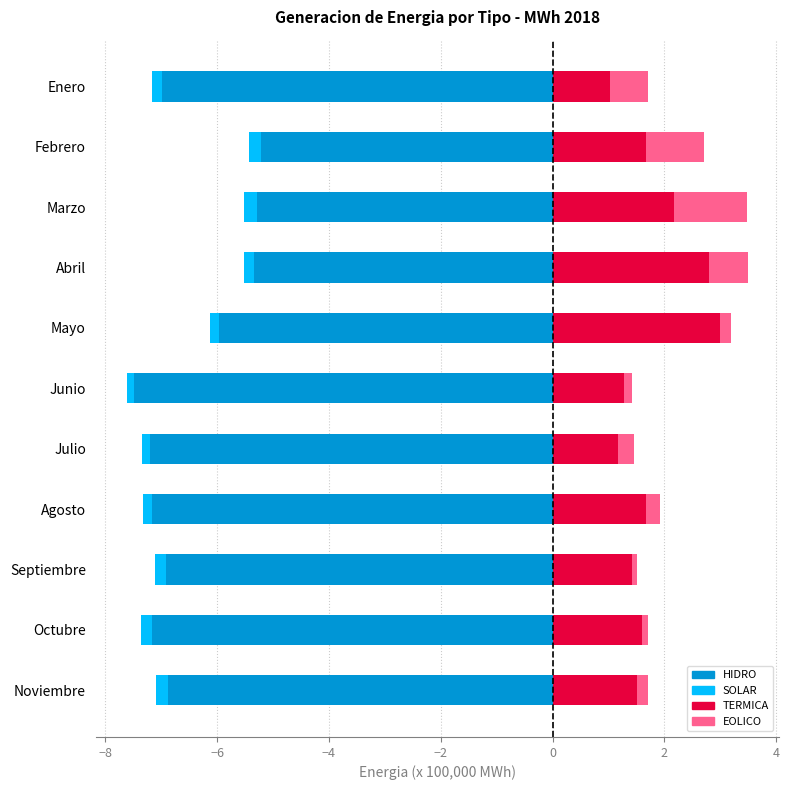

What is the maximum value shown in the chart?

3.0